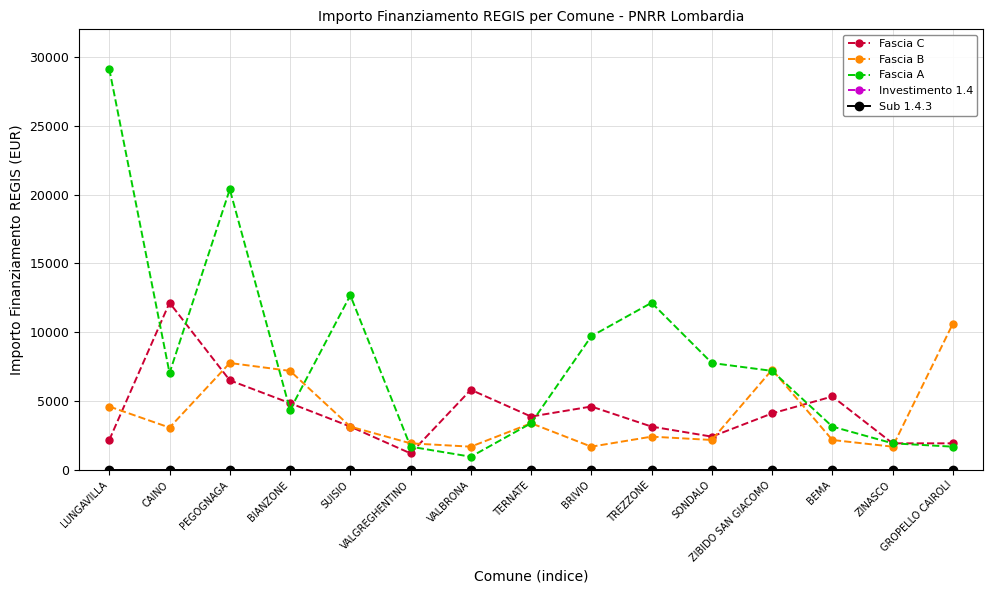

Which series has the largest total across all categories?

Fascia A